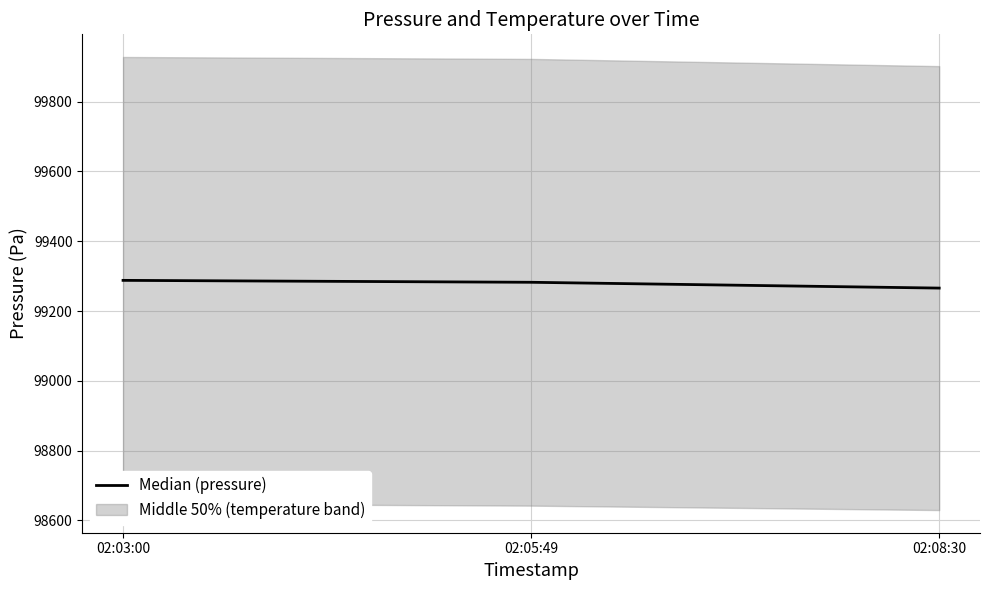

The value at 02:08:30 is 173851.2. True or false?

False